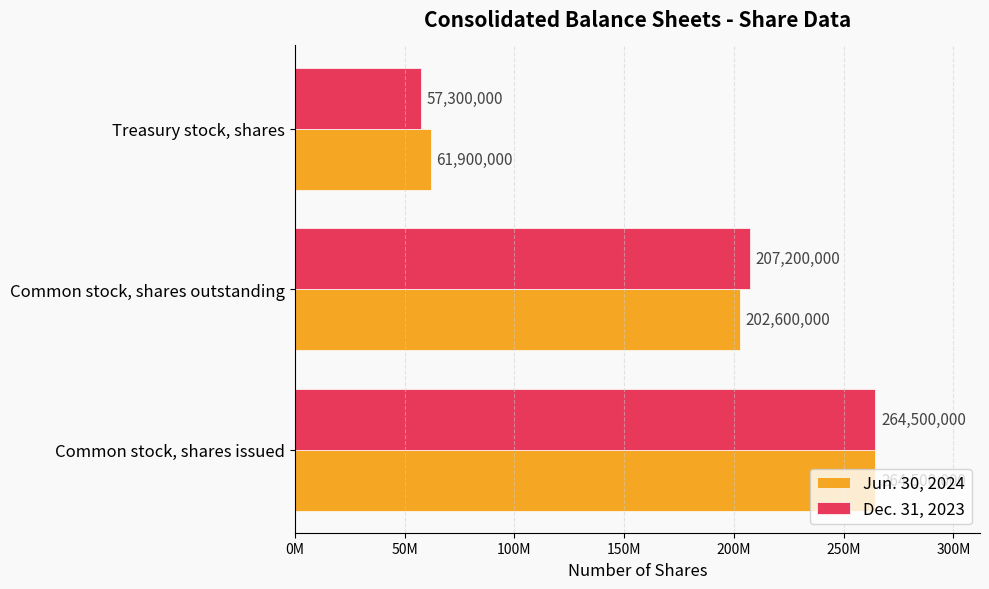

What is the average value of the Dec. 31, 2023 series?

176333333